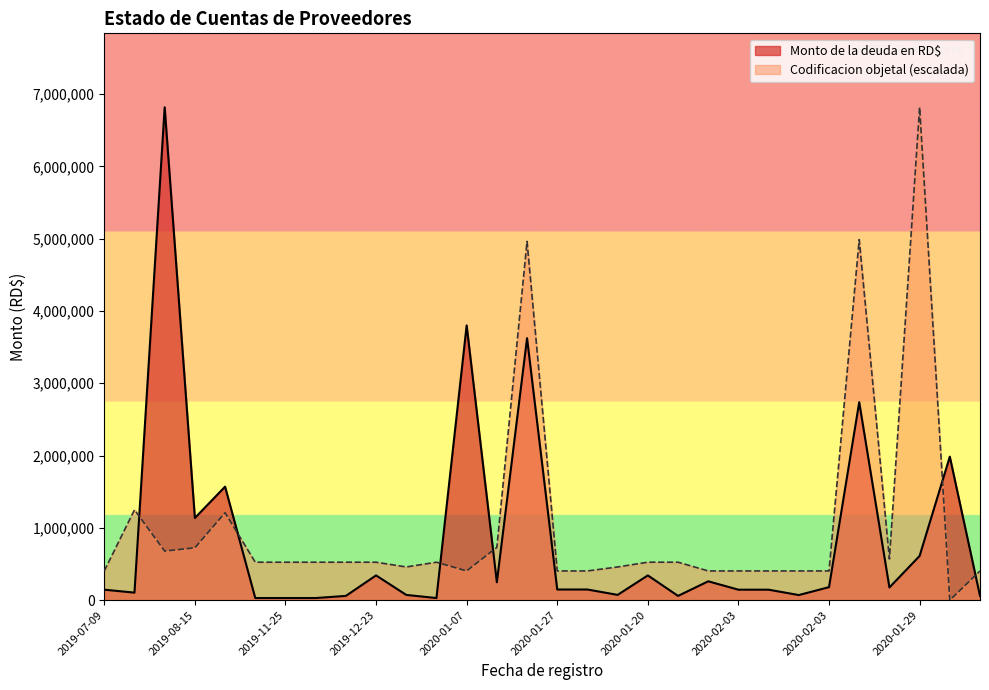

True or false: Codificacion objetal has a value of 568998.1 at 2020-02-07.

True